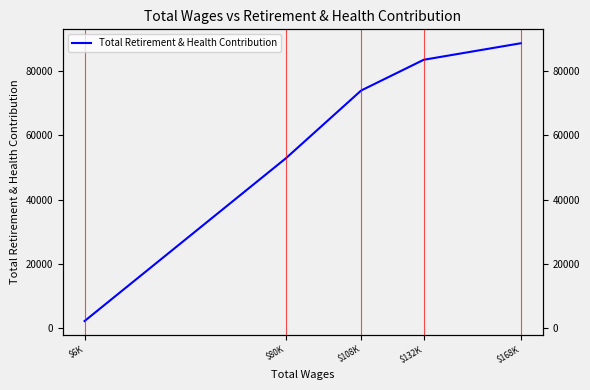

Is it true that the value at $108K is 16884?

False